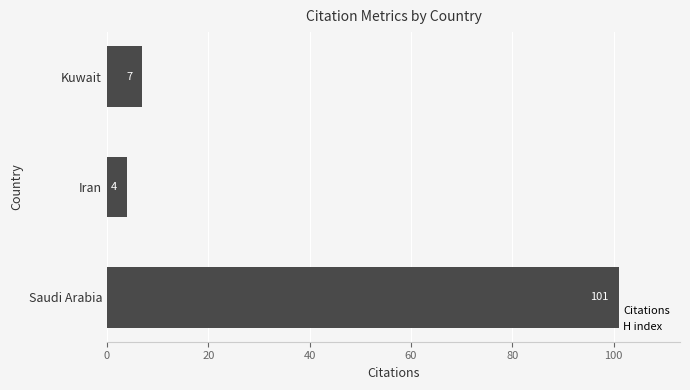

At which category does the chart reach its peak across all series?

Saudi Arabia